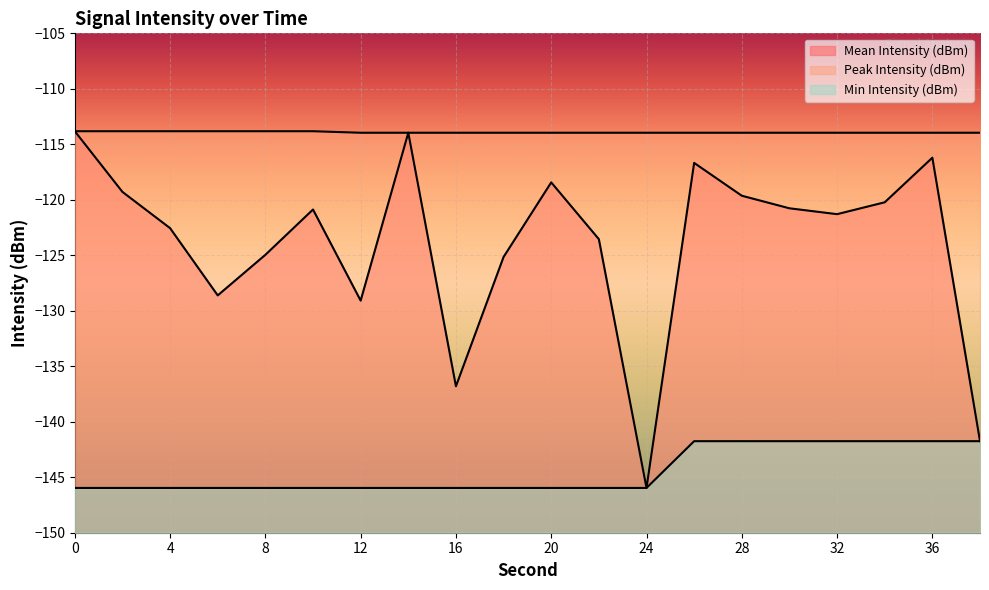

Reading left to right, extract all data points from this chart.

Mean Intensity (dBm): 0=-113.8	2=-119.3	4=-122.6	6=-128.6	8=-125.0	10=-120.9	12=-129.1	14=-114.0	16=-136.8	18=-125.1	20=-118.4	22=-123.5	24=-146.0	26=-116.7	28=-119.6	30=-120.8	32=-121.3	34=-120.2	36=-116.2	38=-141.8
Peak Intensity (dBm): 0=-113.8	2=-113.8	4=-113.8	6=-113.8	8=-113.8	10=-113.8	12=-114.0	14=-114.0	16=-114.0	18=-114.0	20=-114.0	22=-114.0	24=-114.0	26=-114.0	28=-114.0	30=-114.0	32=-114.0	34=-114.0	36=-114.0	38=-114.0
Min Intensity (dBm): 0=-146.0	2=-146.0	4=-146.0	6=-146.0	8=-146.0	10=-146.0	12=-146.0	14=-146.0	16=-146.0	18=-146.0	20=-146.0	22=-146.0	24=-146.0	26=-141.8	28=-141.8	30=-141.8	32=-141.8	34=-141.8	36=-141.8	38=-141.8